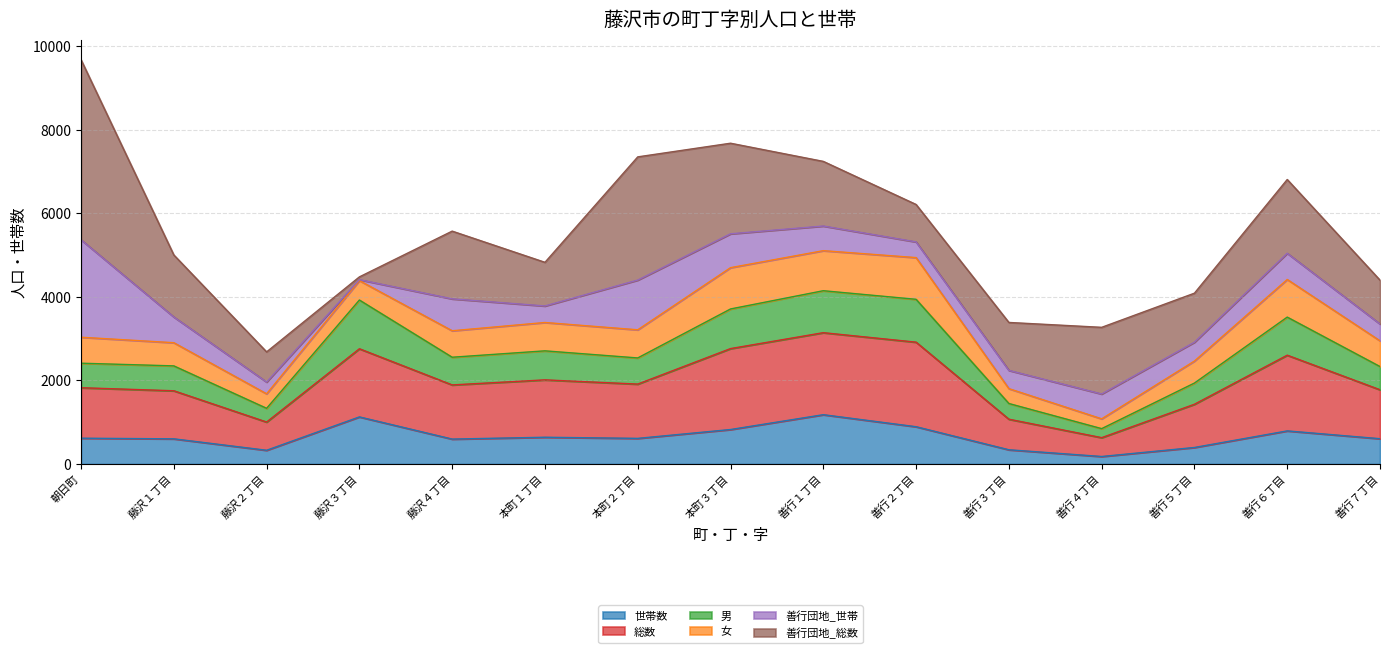

At which category is the sum across all series the highest?

朝日町